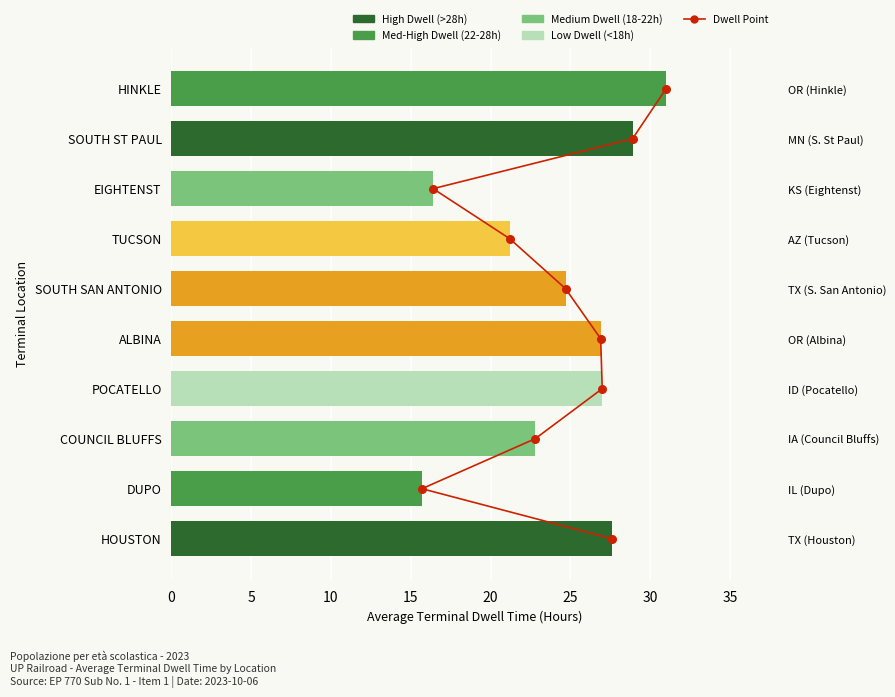

Which series has the widest spread of Y values?

Average Terminal Dwell Time